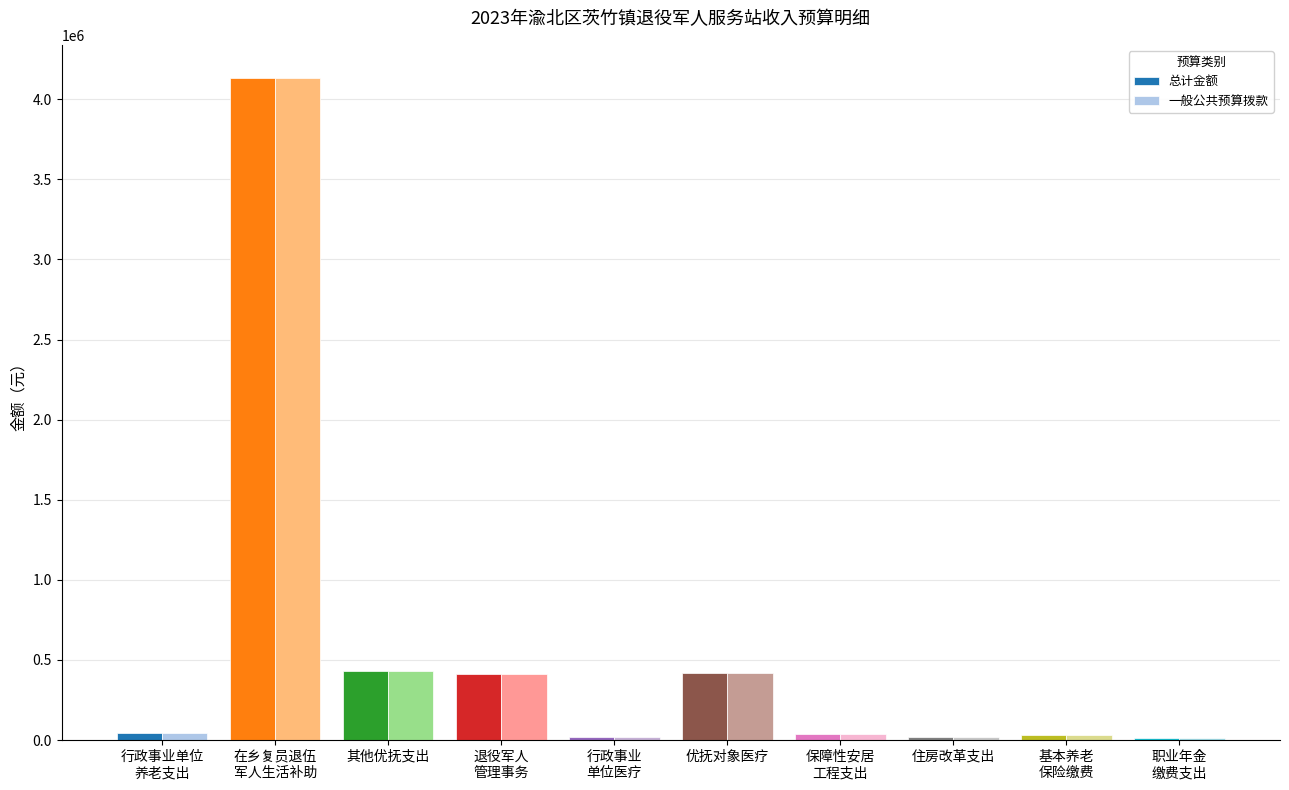

How many distinct data groups are displayed?

2